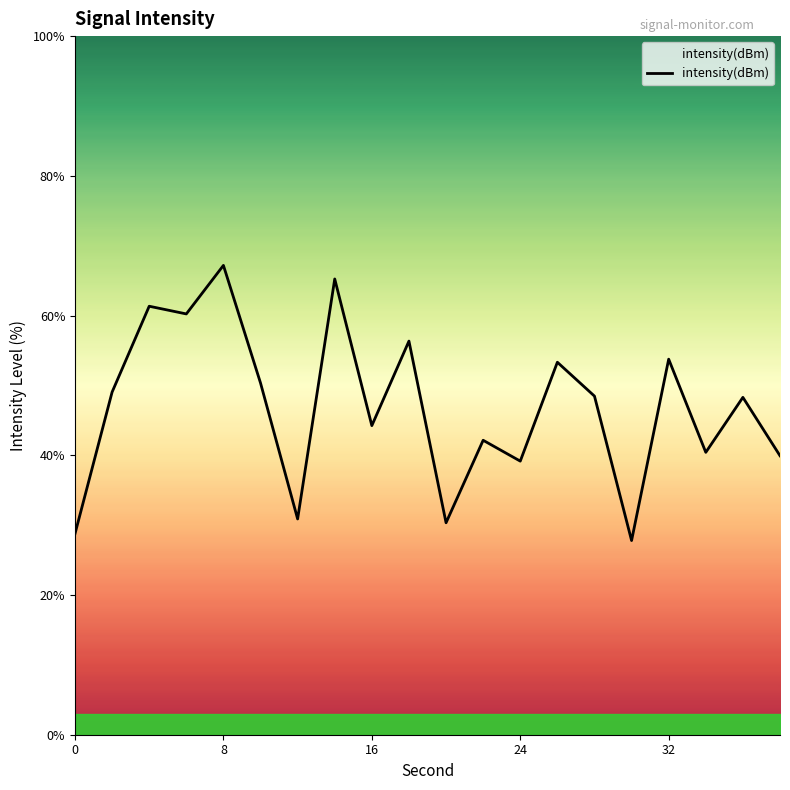

What is the maximum value shown in the chart?

67.2